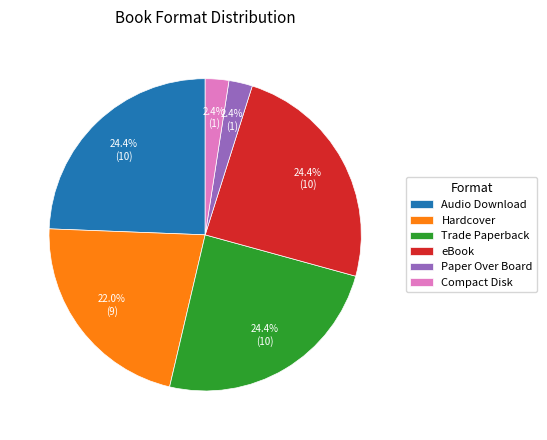

What is the ratio of the value at eBook to the value at Hardcover?

1.1